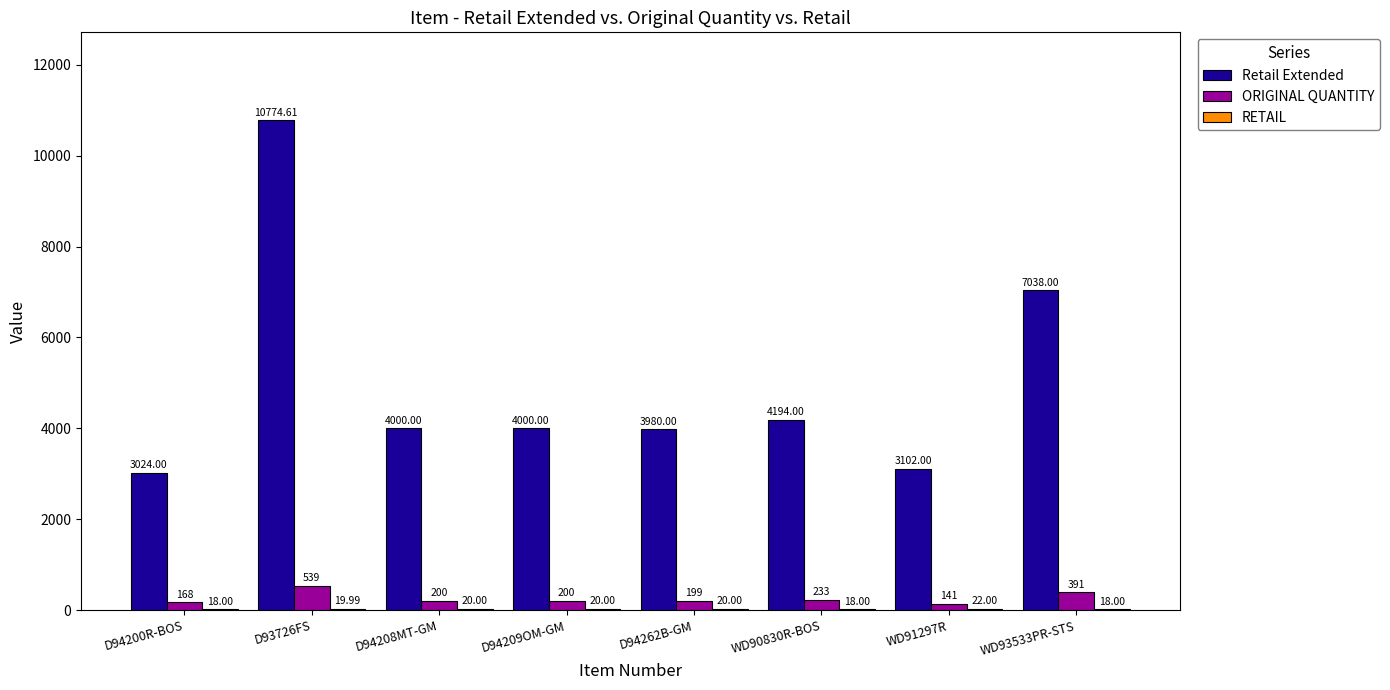

Where is Retail Extended nearest to the value 6899?

WD93533PR-STS